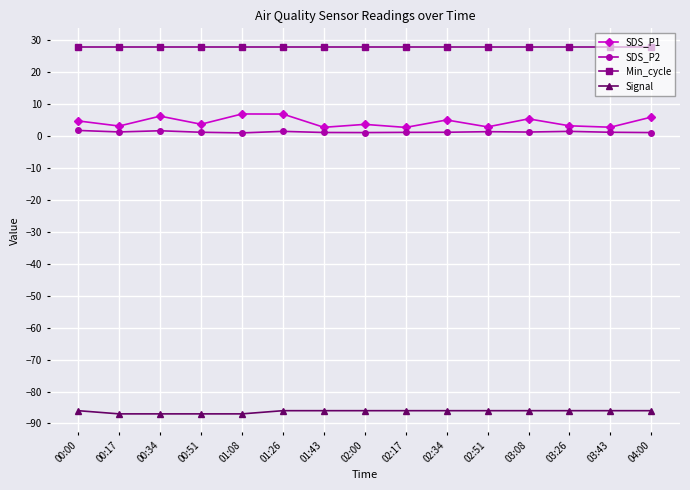

How many lines are shown in the chart?

4